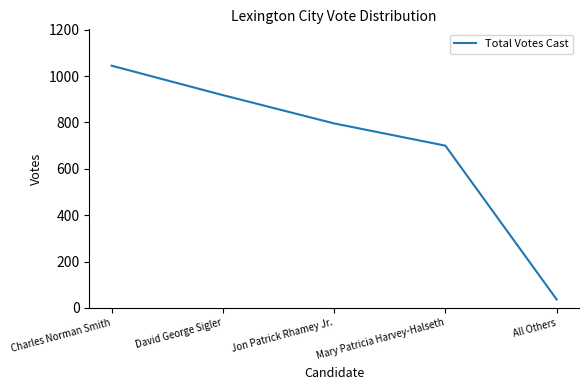

Where does the data first go above 796?

Charles Norman Smith